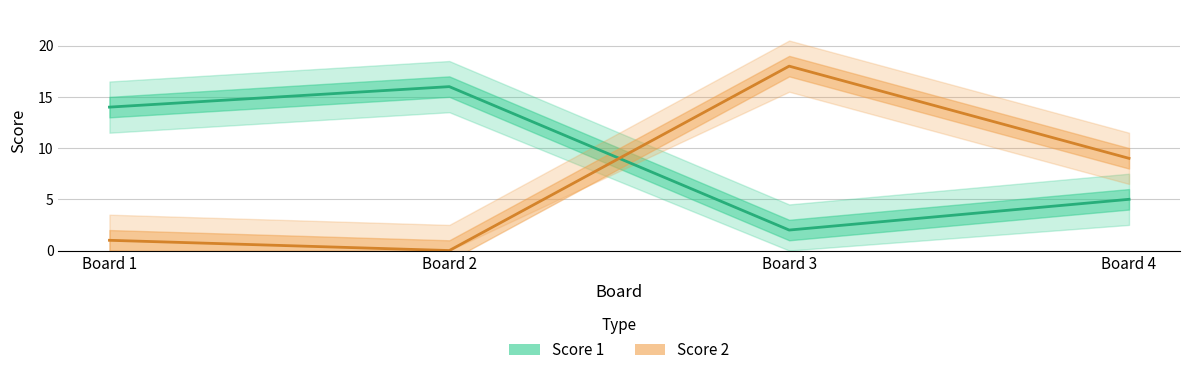

Which label corresponds to the smallest value in the chart?

Board 2